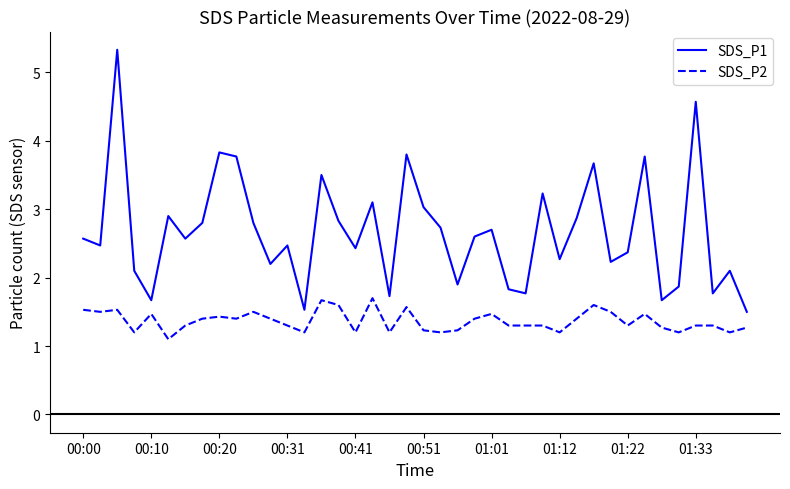

Which series has the widest spread of values?

SDS_P1